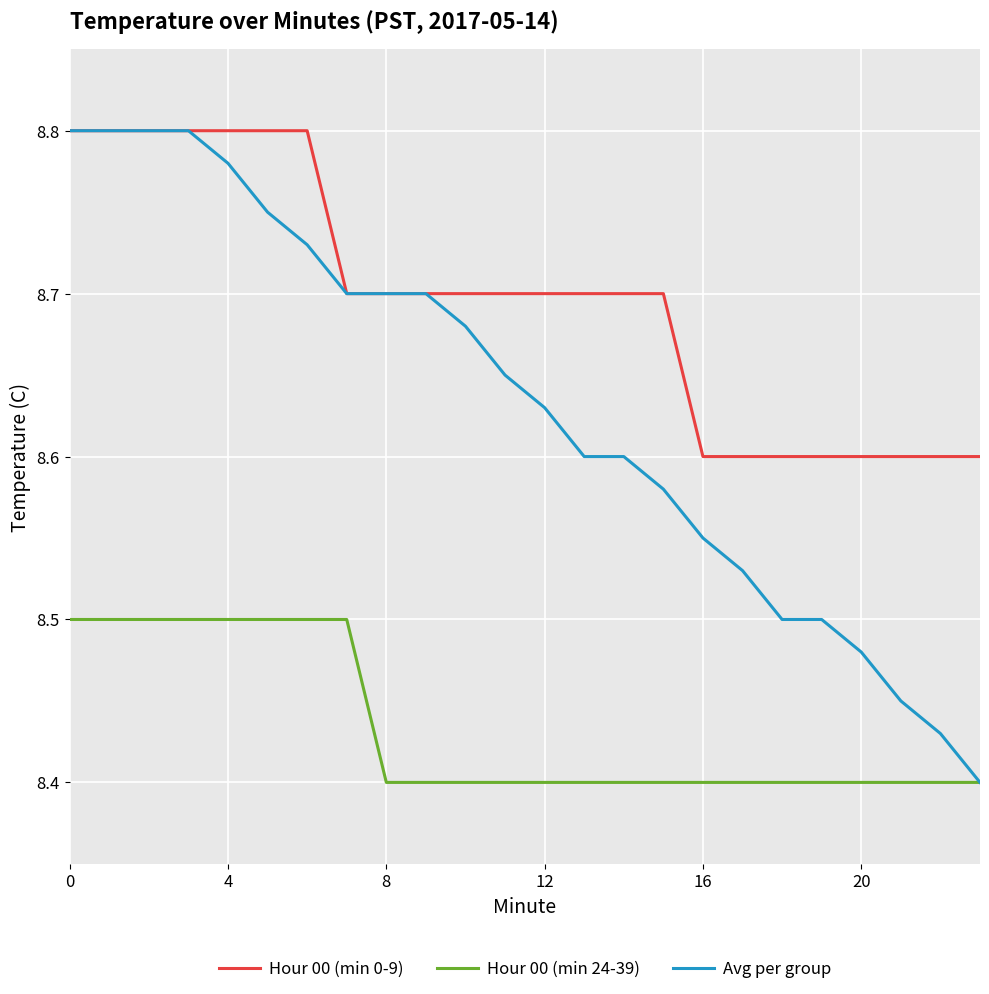

Which series has the largest range (max minus min)?

Avg per group